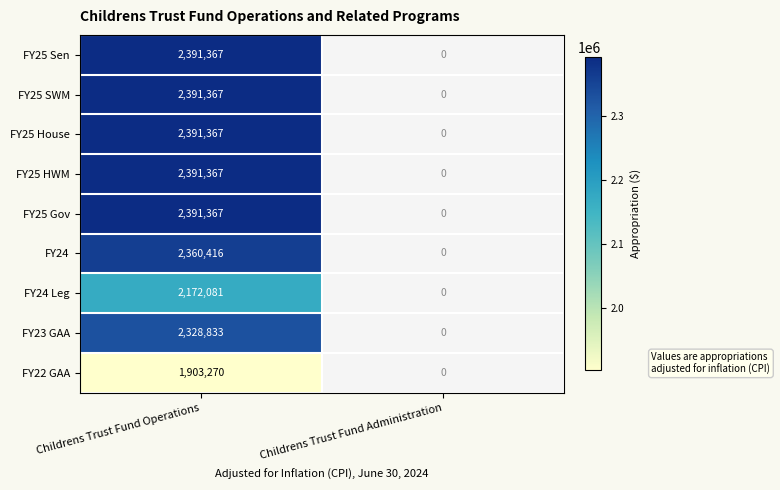

How many series are shown in this chart?

9